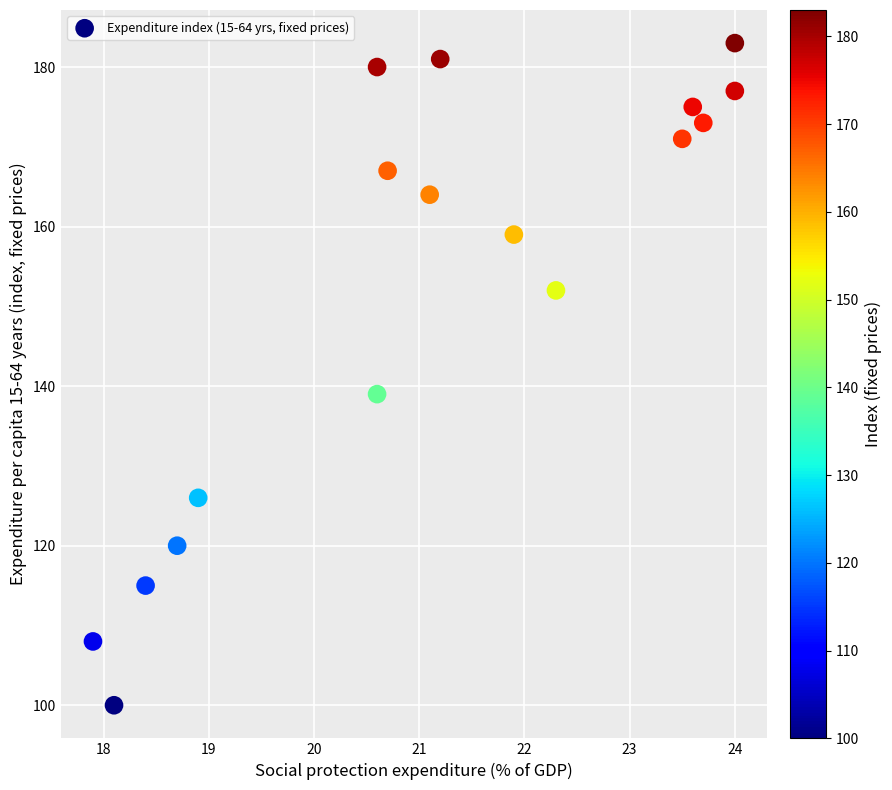

What Y value in the scatter plot is closest to 141?

139